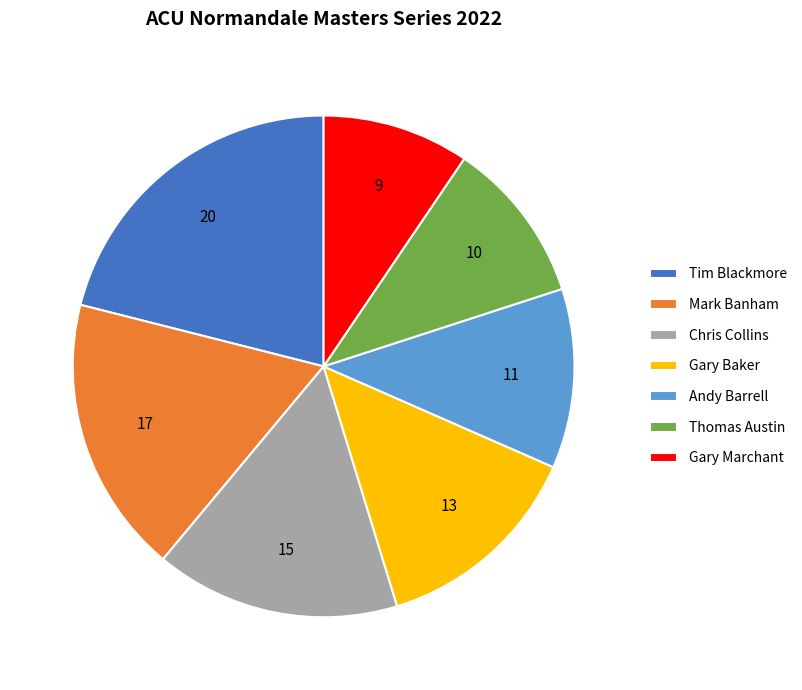

Do Mark Banham and Gary Baker together represent more than half of the pie?

No